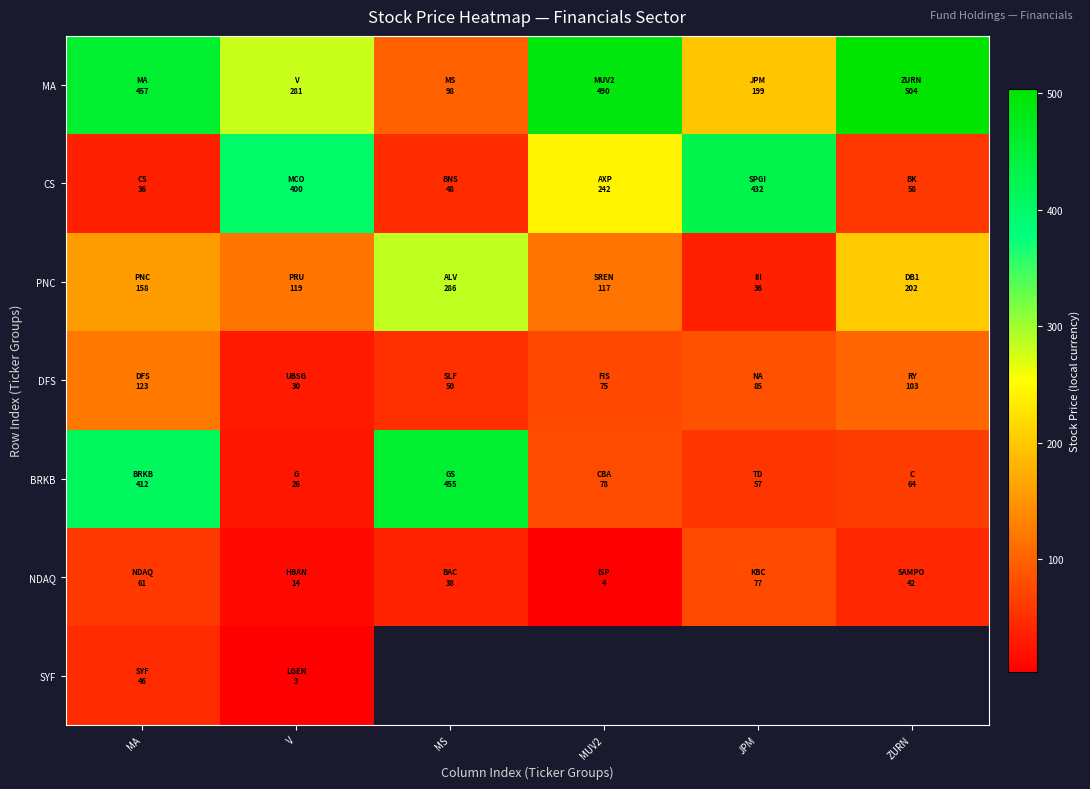

At how many categories does at least one series exceed 90?

6